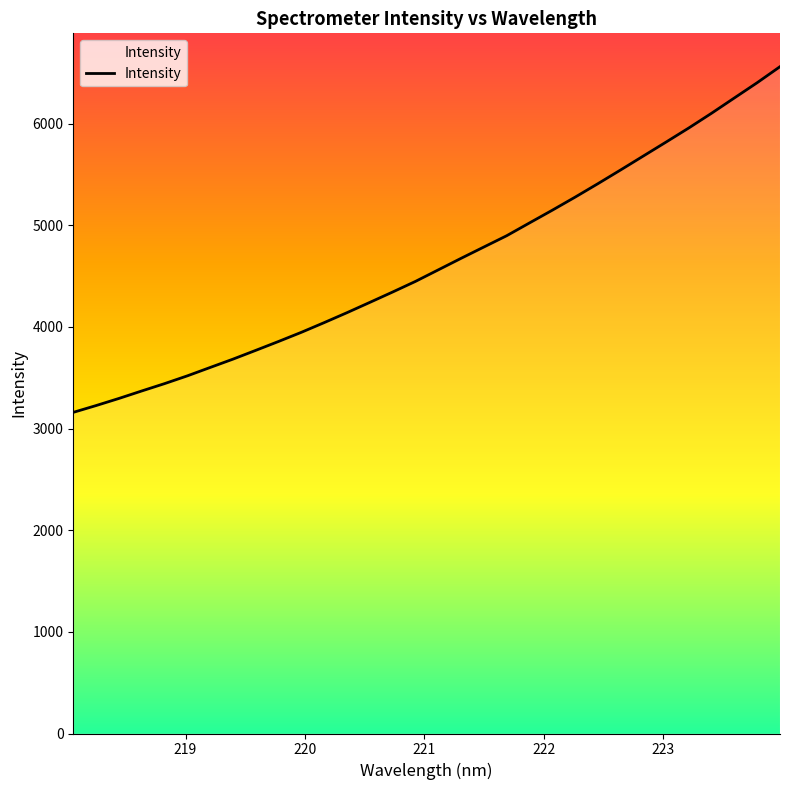

What is the greatest value displayed?

6560.3